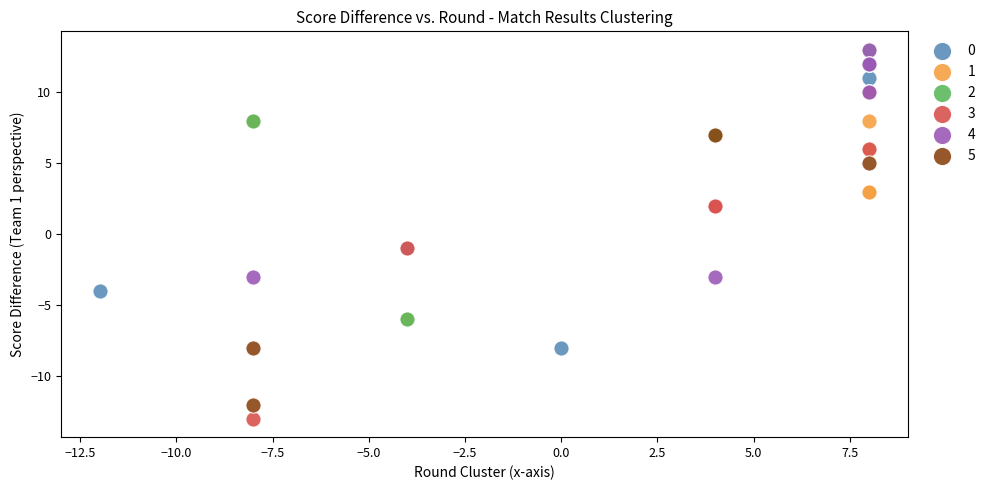

Which series has the largest Y range (max minus min)?

3